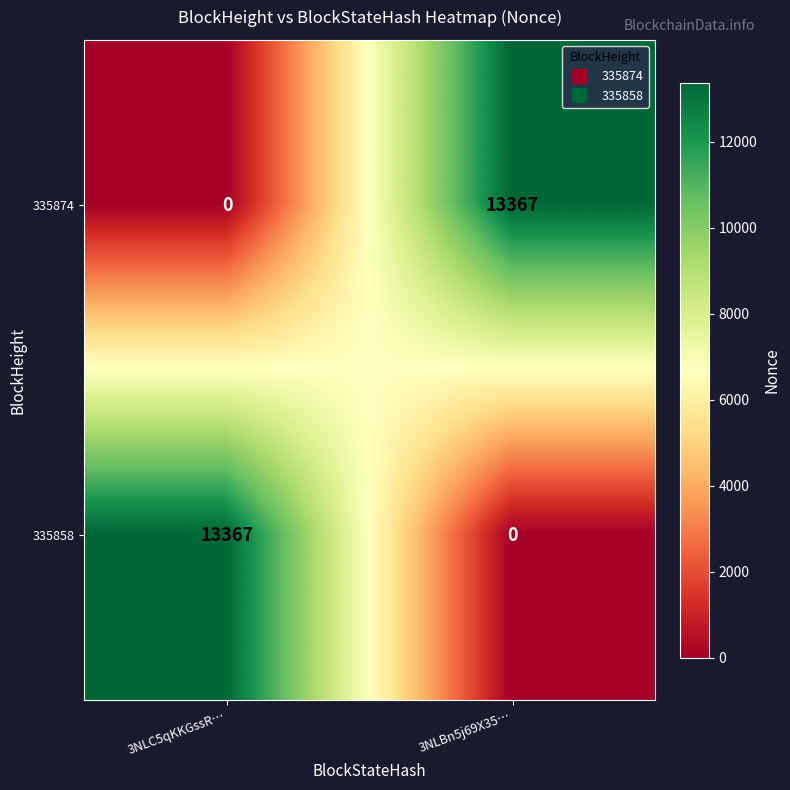

What is the difference between the 335858 values at 3NLBn5j69X35… and 3NLC5qKKGssR…?

13367